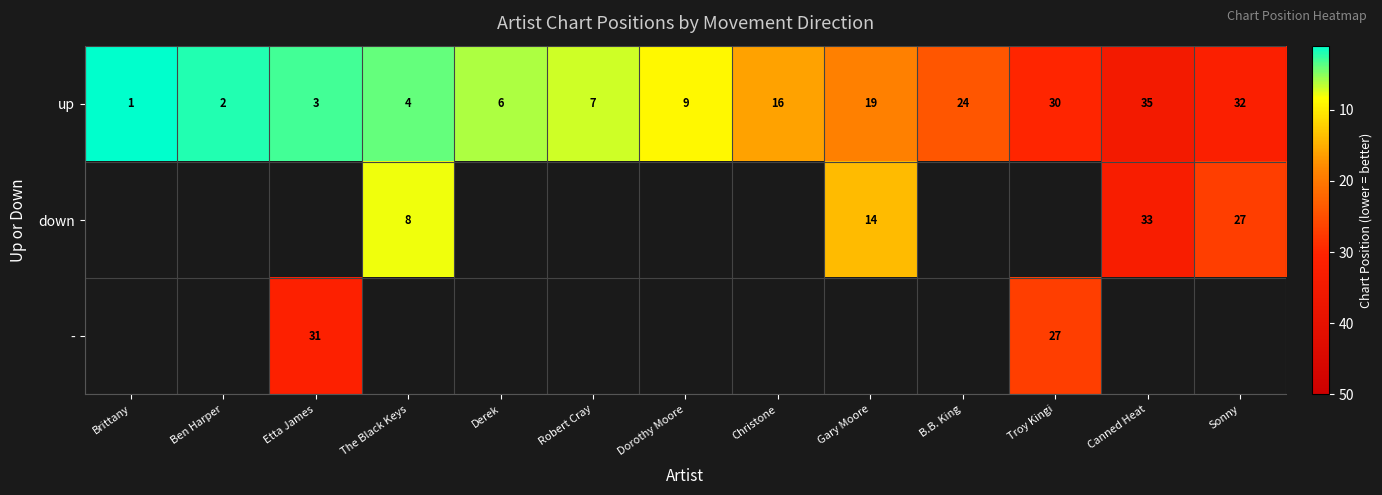

What is the difference between the up values at Sonny and Gary Moore?

13